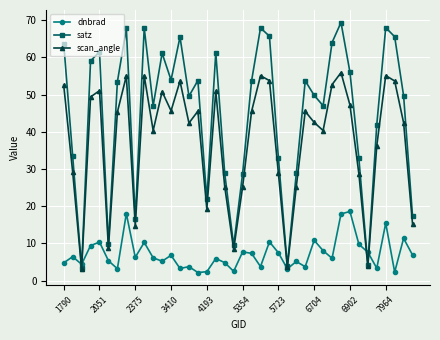

How many lines are shown in the chart?

3